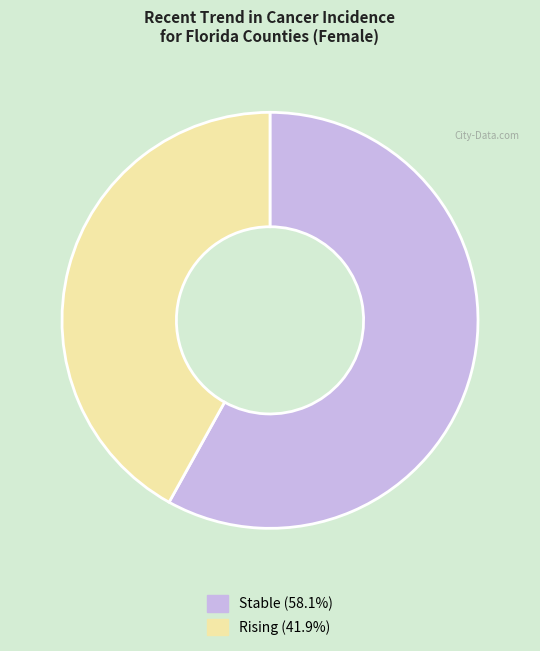

Approximately how many times larger is the value at Stable (58.1%) compared to Rising (41.9%)?

1.4